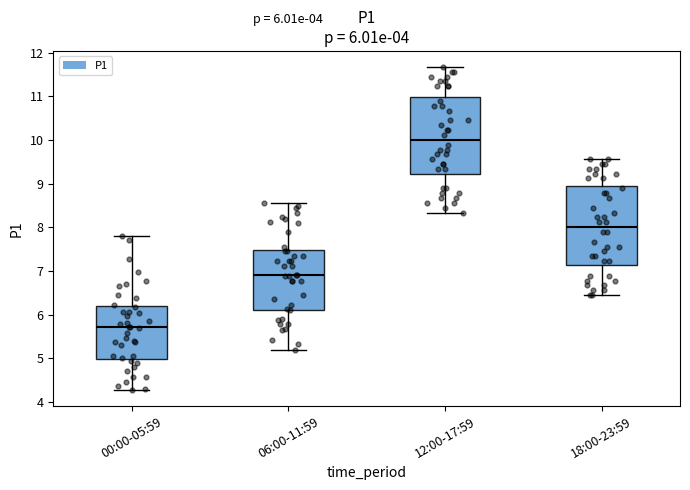

Which box's median line is the lowest?

00:00-05:59